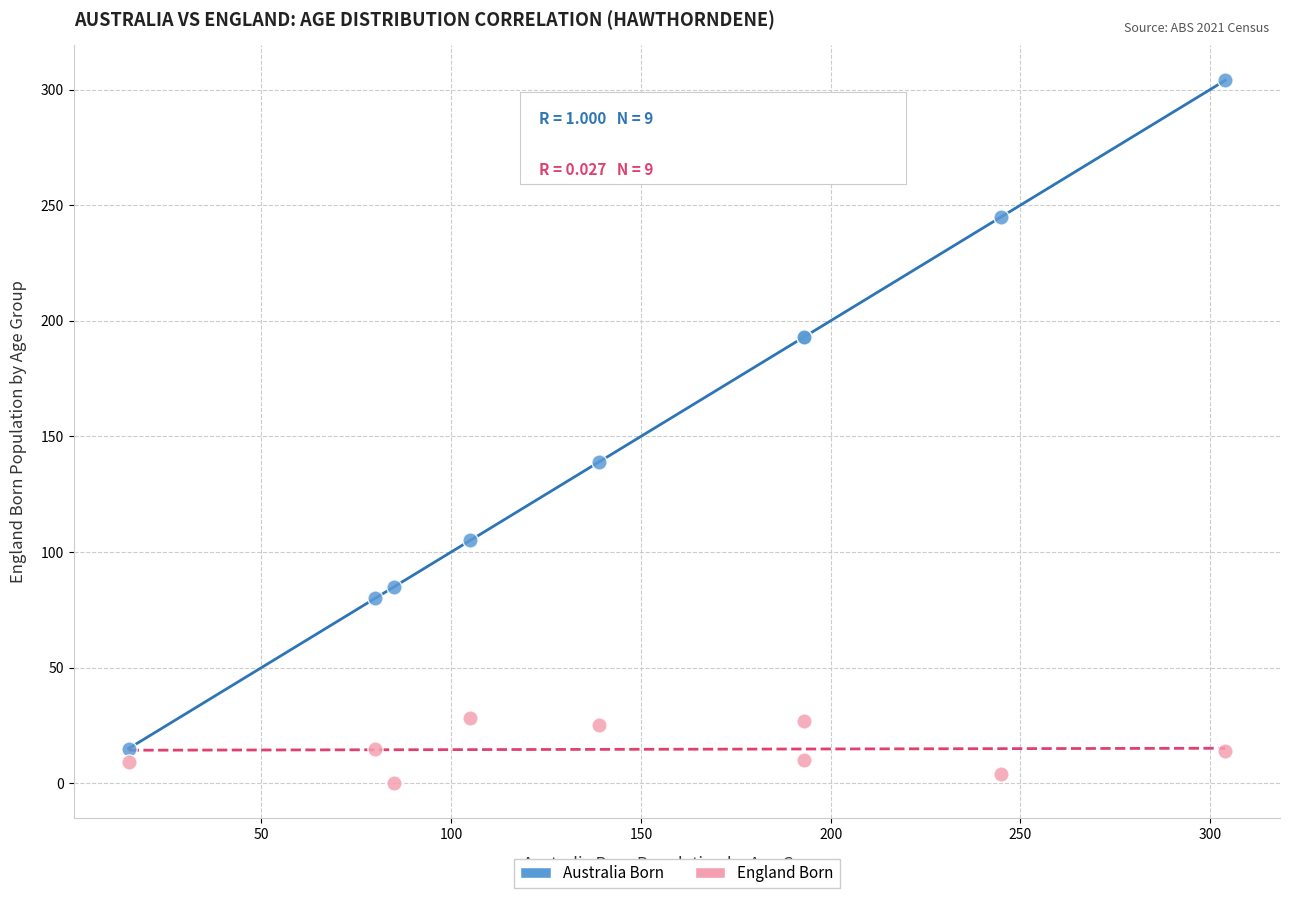

In the Australia Born series, what Y value is closest to 159?

139